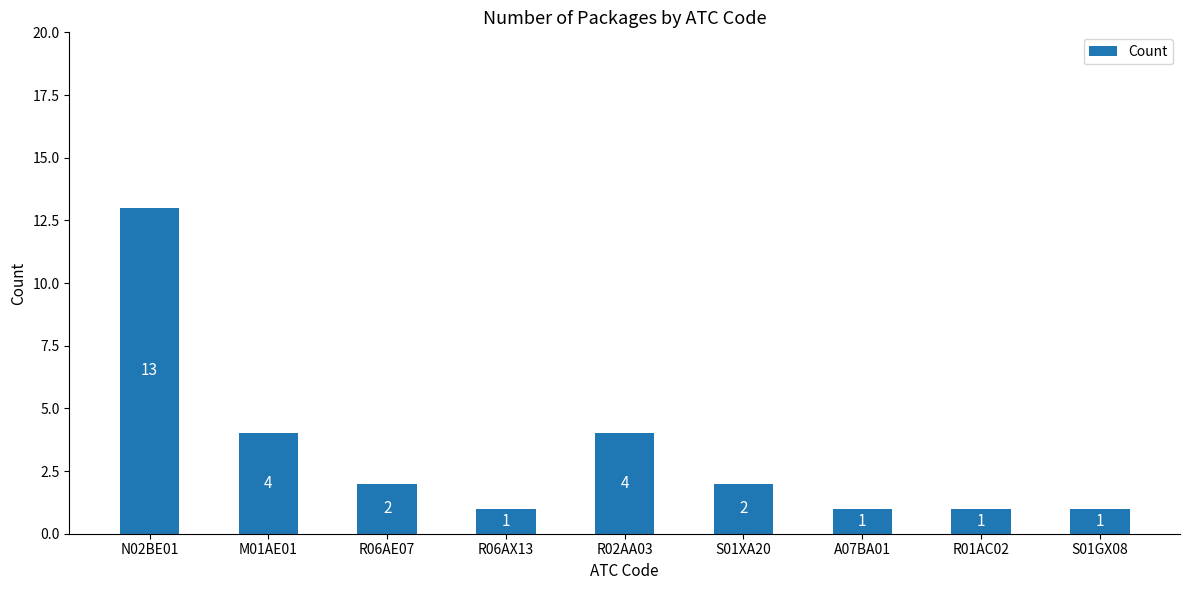

What is the greatest value displayed?

13